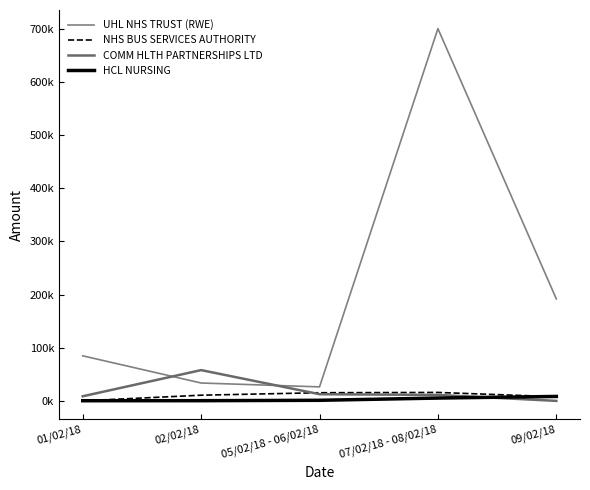

What is the value of the UHL NHS TRUST (RWE) point at the 5th from the left?

191775.4